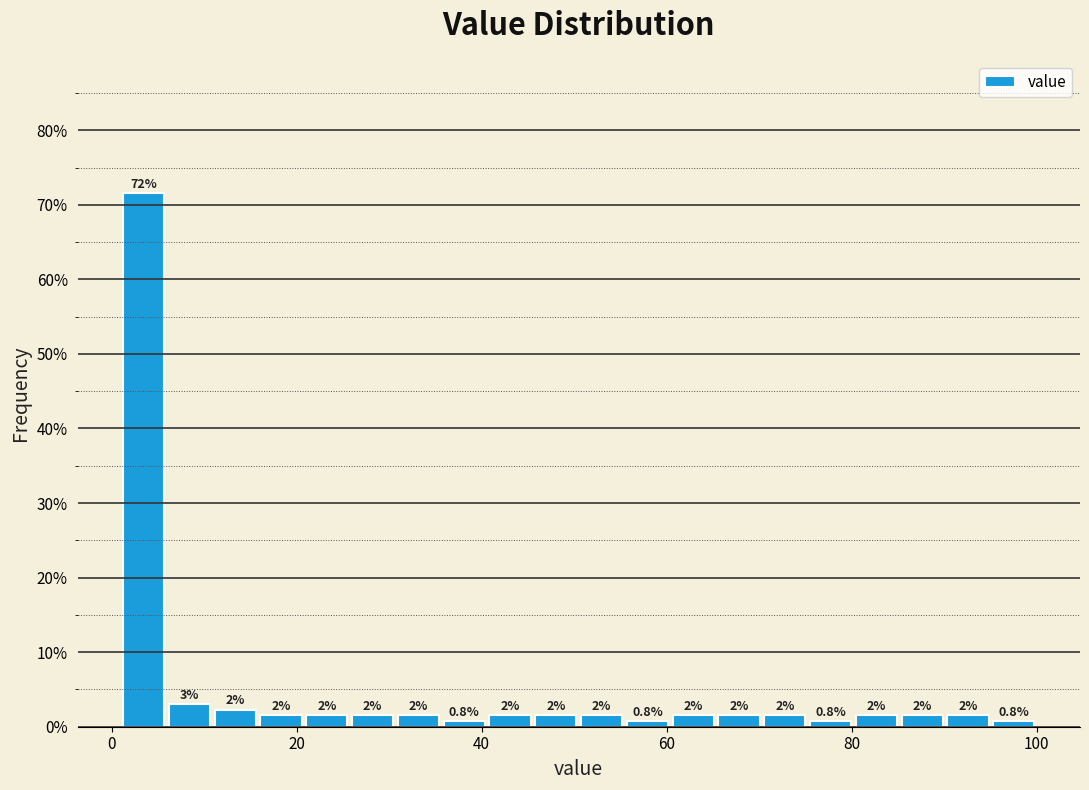

Read against the x-axis, roughly where is the centre of the tallest bar?

4